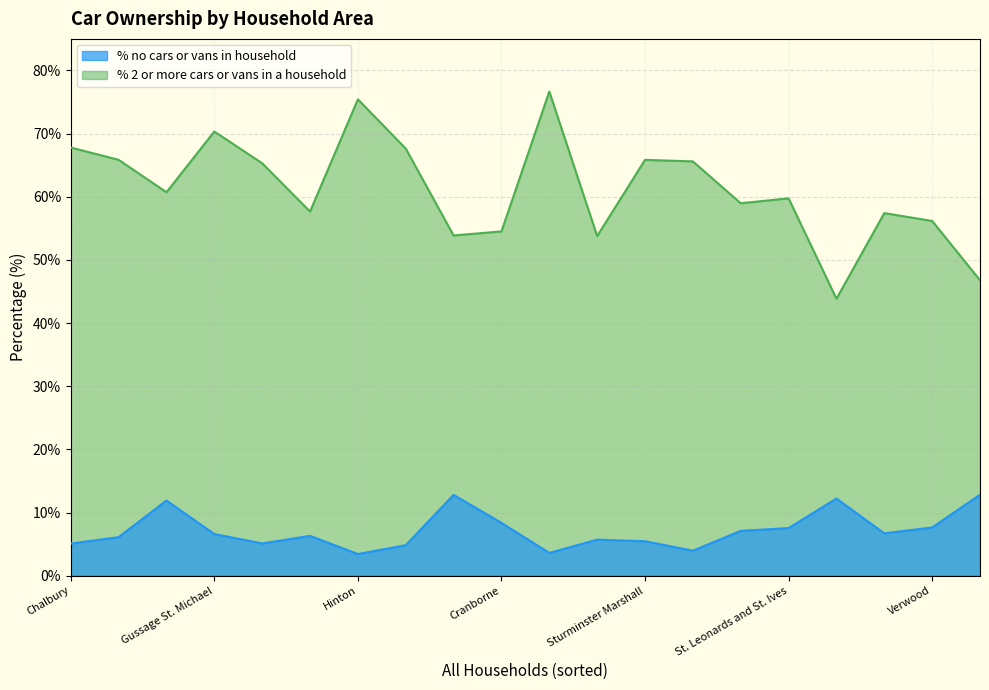

What position from the right is Shapwick?

4